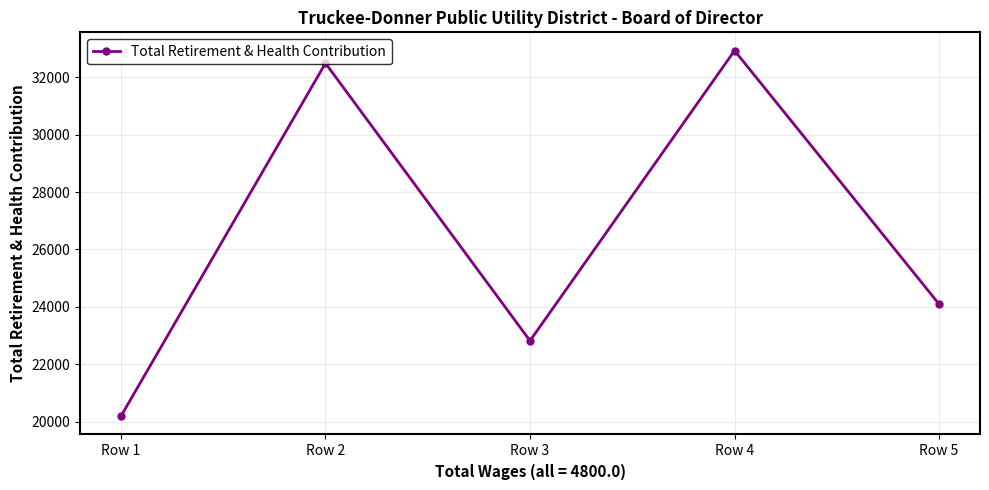

At which label is the value closest to 26560?

Row 5